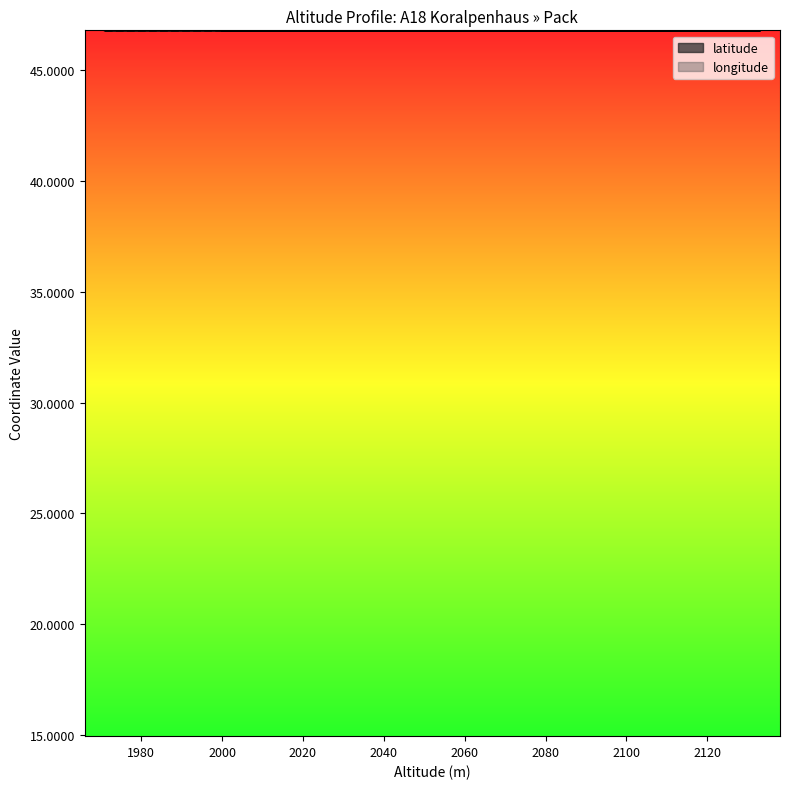

List the series in order of their peak value, lowest first.

latitude, longitude